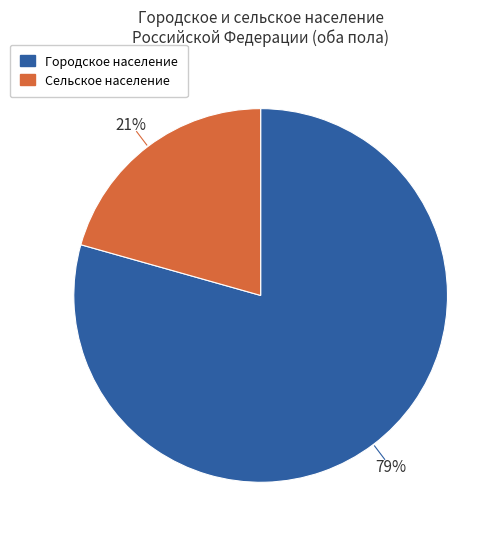

How many slices are in this pie chart?

2